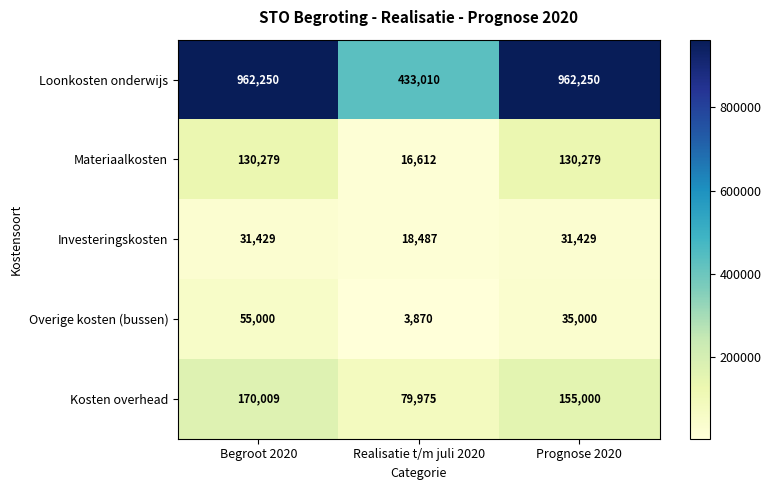

What is the sum of the Overige kosten (bussen) values at Prognose 2020 and Begroot 2020?

90000